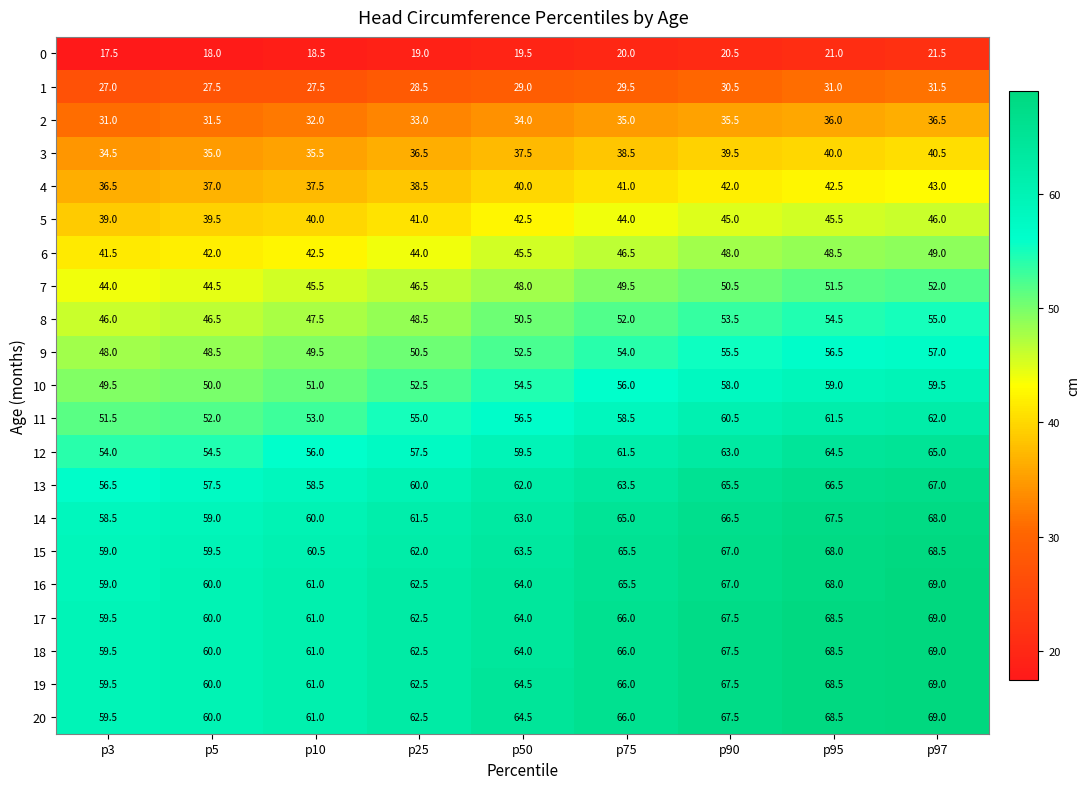

How many data points does each series have?

9